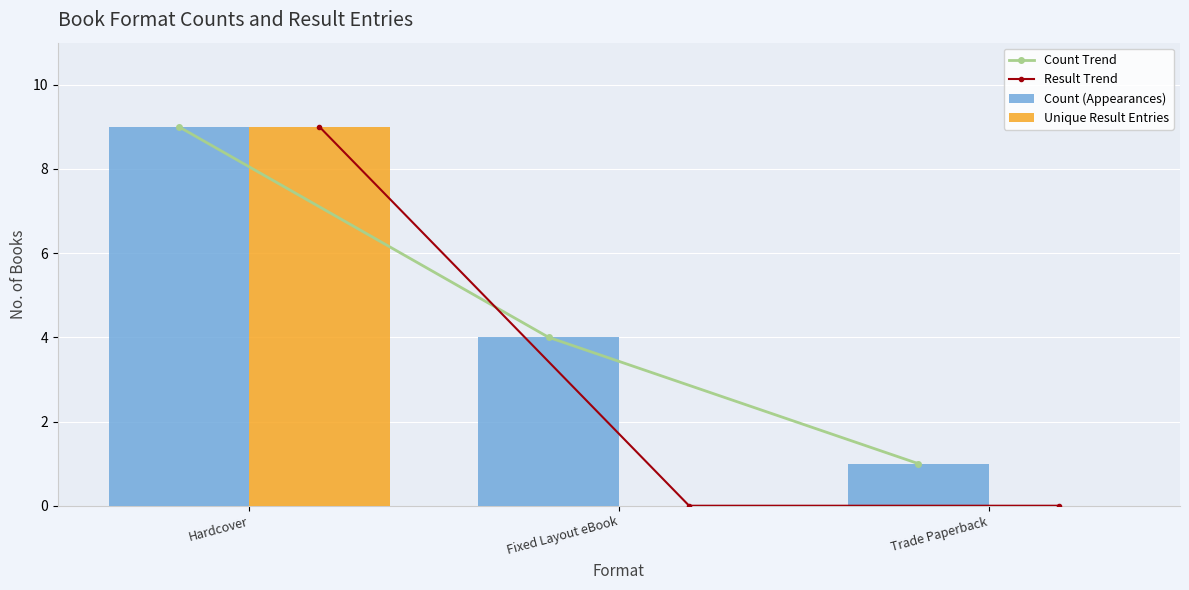

Which series has the widest spread of values?

Result Trend